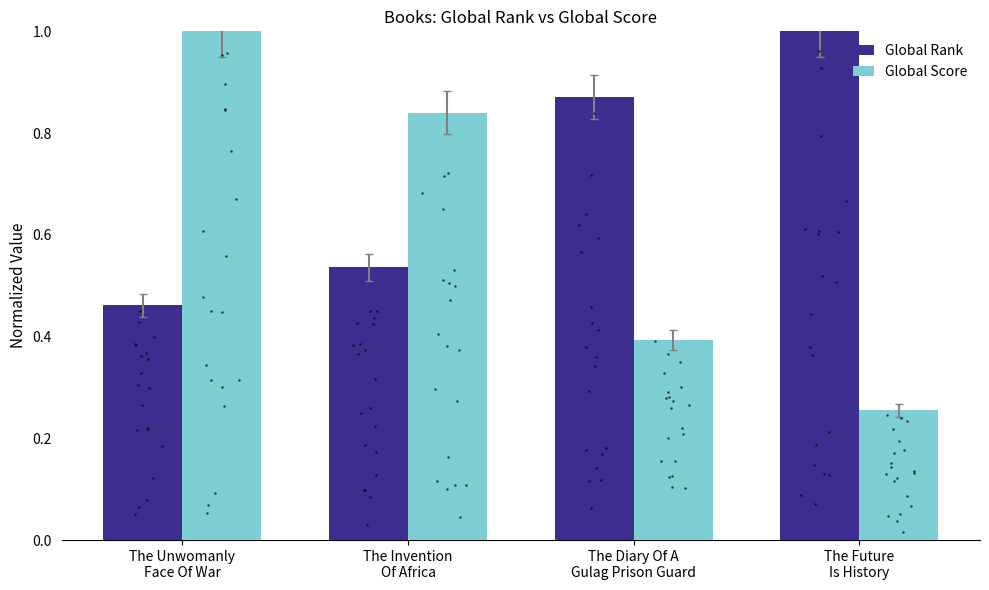

What is the average value of the Global Score series?

0.6